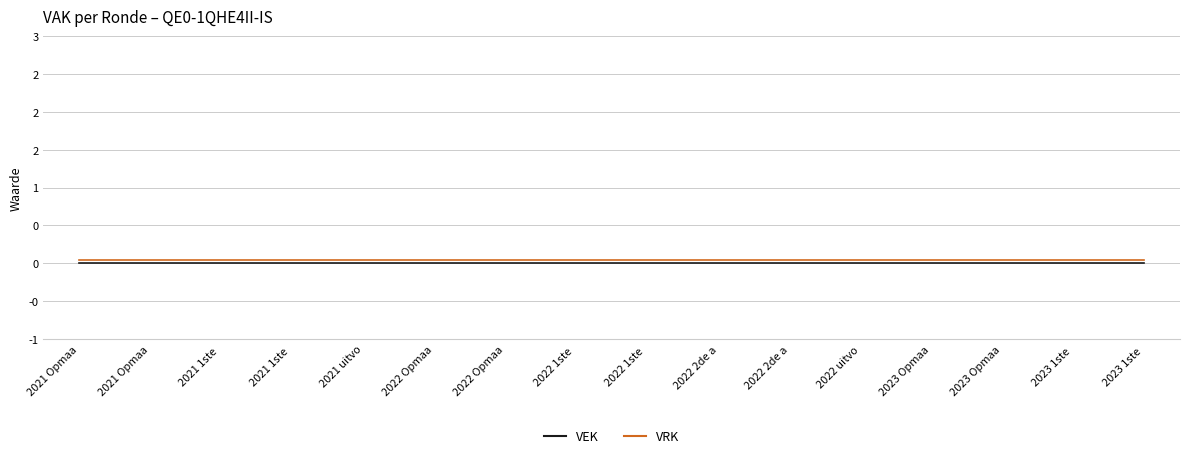

True or false: VEK and VRK cross at least once.

False